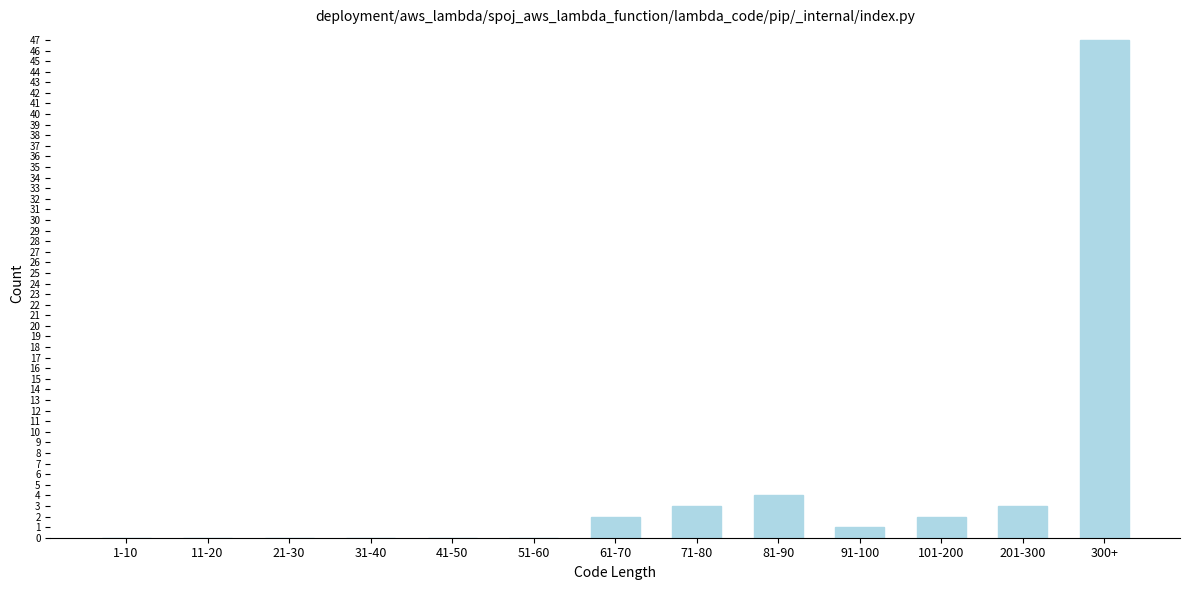

Reading left to right, extract all data points from this chart.

1-10=0	11-20=0	21-30=0	31-40=0	41-50=0	51-60=0	61-70=2	71-80=3	81-90=4	91-100=1	101-200=2	201-300=3	300+=47